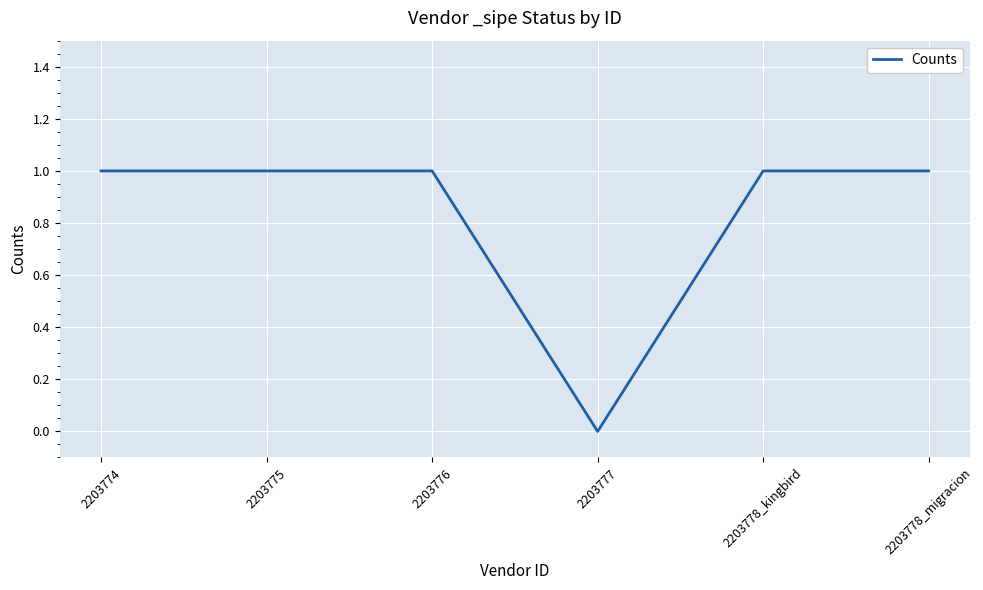

True or false: the data has more than 2 interior local peaks.

False